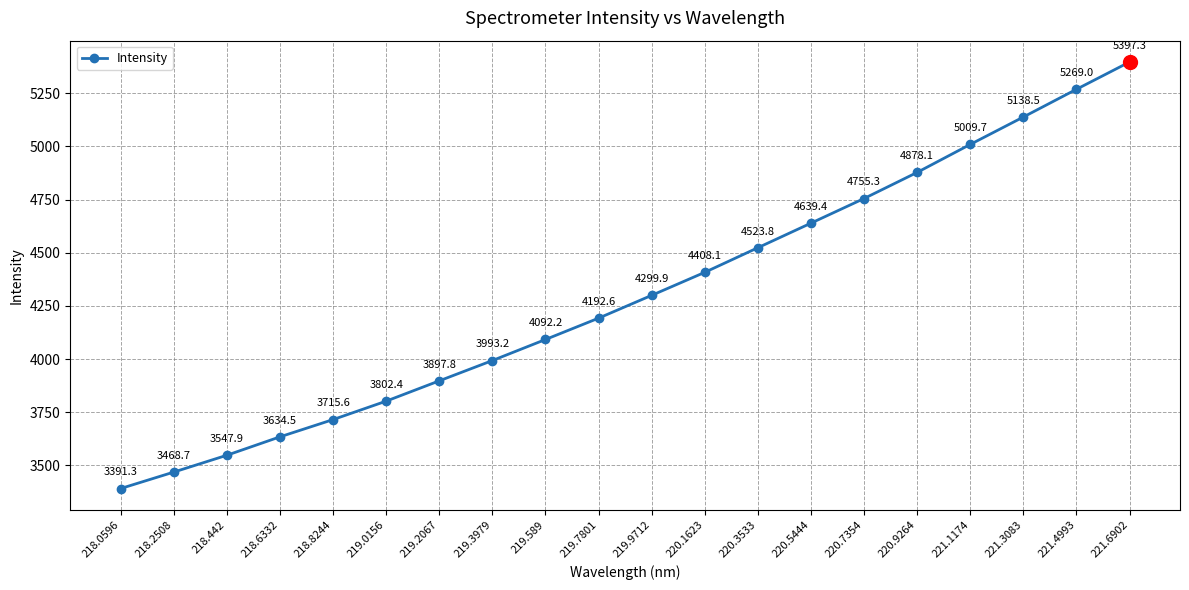

What is the difference between the values at 218.6332 and 218.442?

86.6